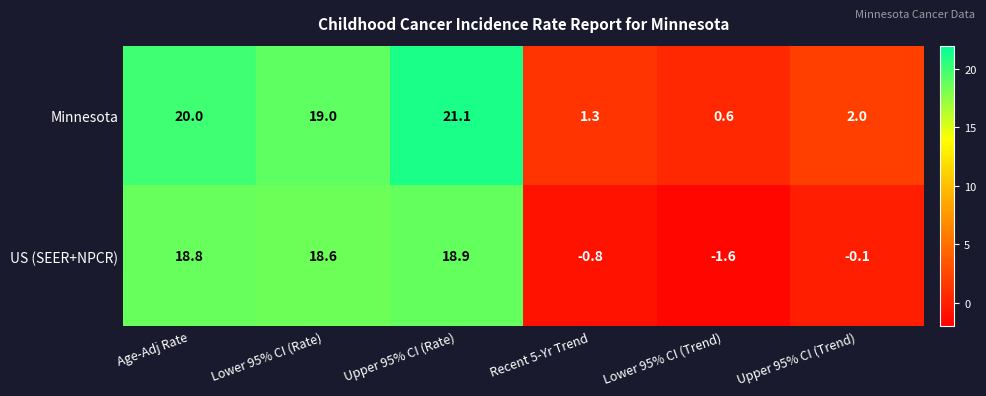

Rank the series at Age-Adj Rate from lowest to highest value.

US (SEER+NPCR), Minnesota